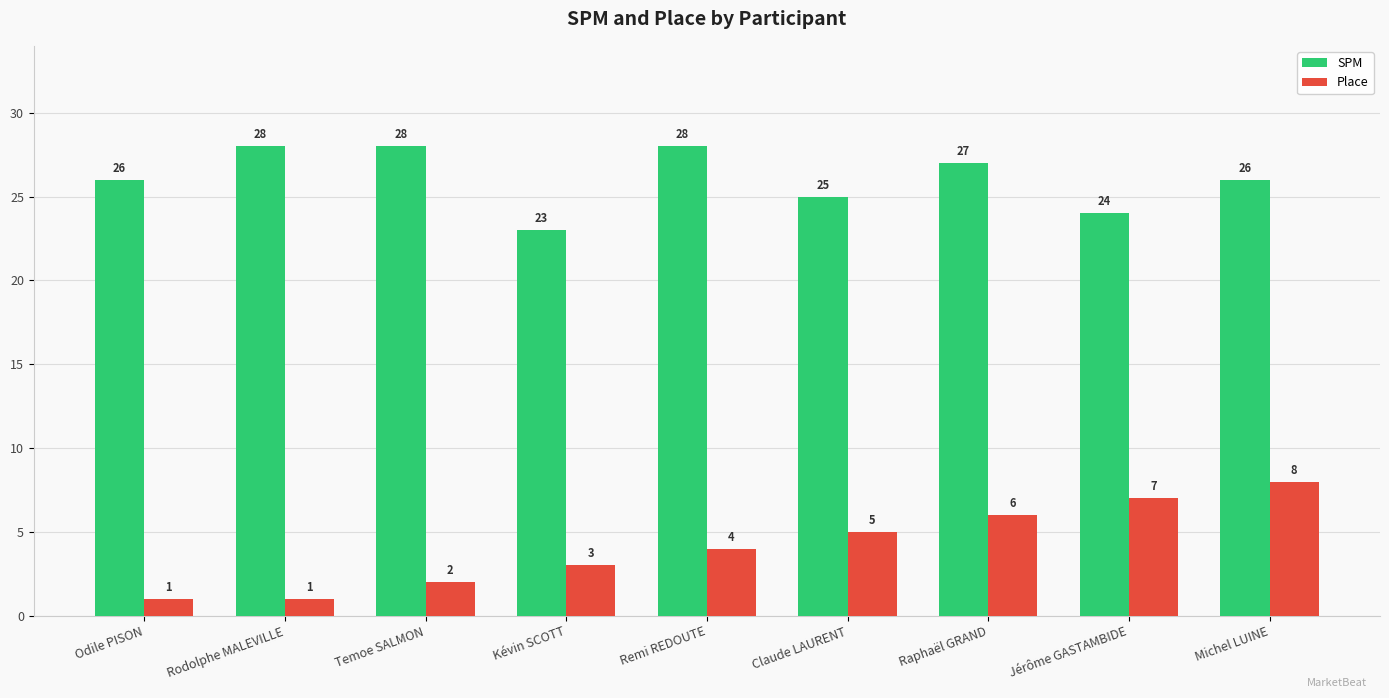

At which label is SPM closest to 25?

Claude LAURENT